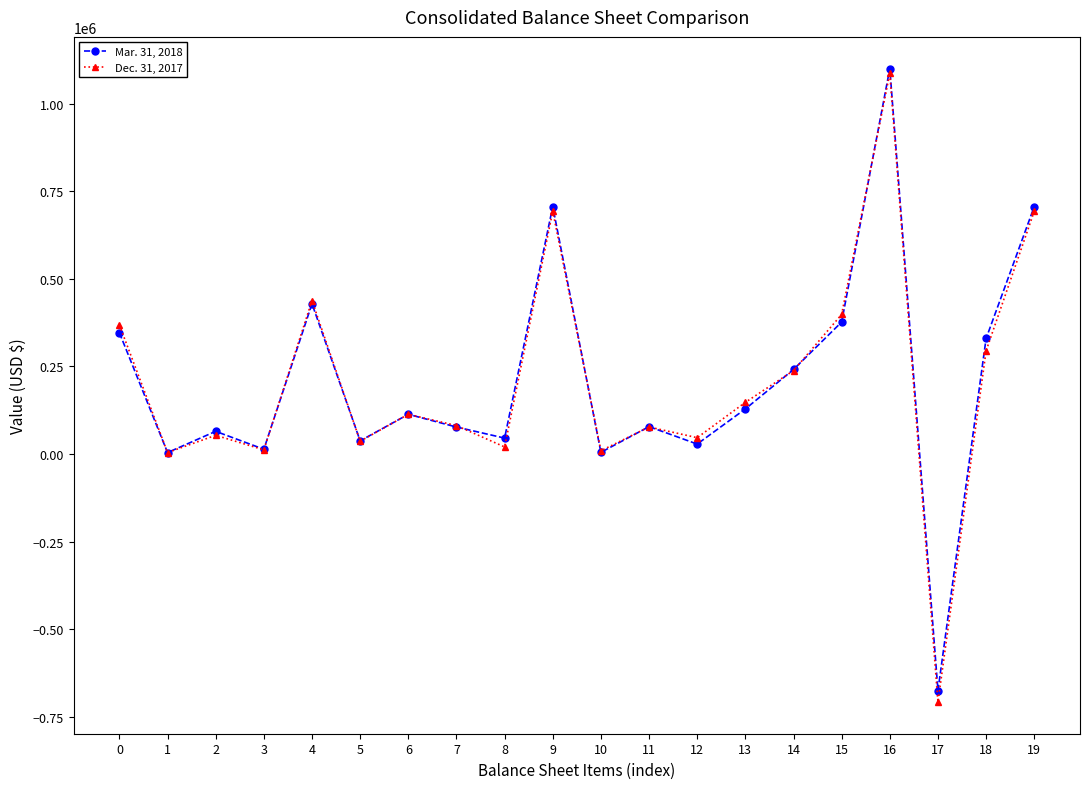

What is the difference between the Mar. 31, 2018 values at 17 and 0?

1021927